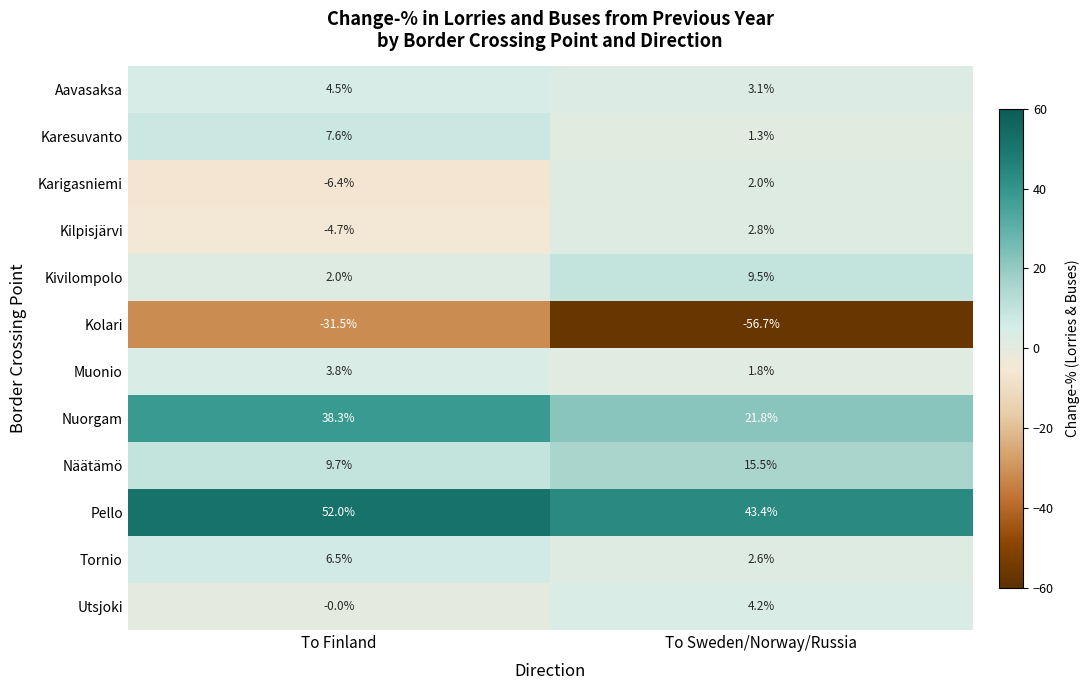

What value does the Muonio series have at To Finland?

3.8